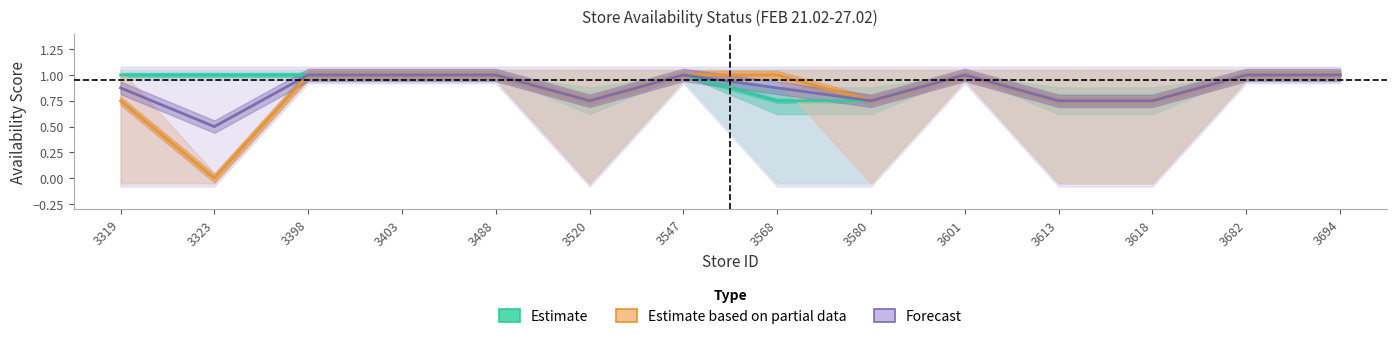

The value of Forecast at 3613 is 0.4. True or false?

False